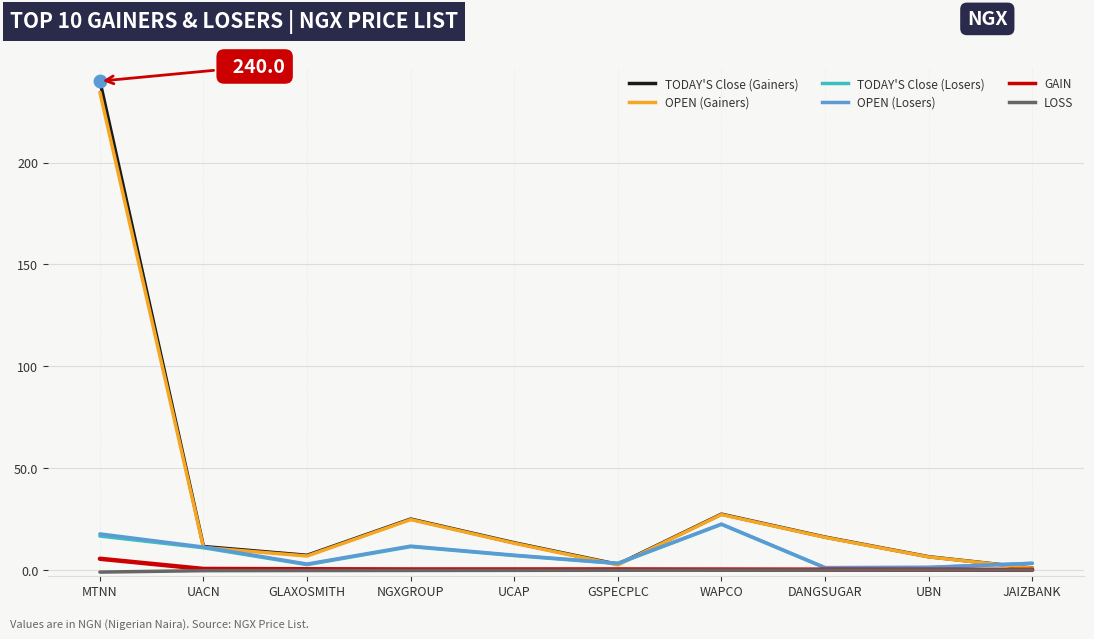

Is the value of OPEN (Gainers) at MTNN greater than the value of TODAY'S Close (Losers) at UCAP?

Yes